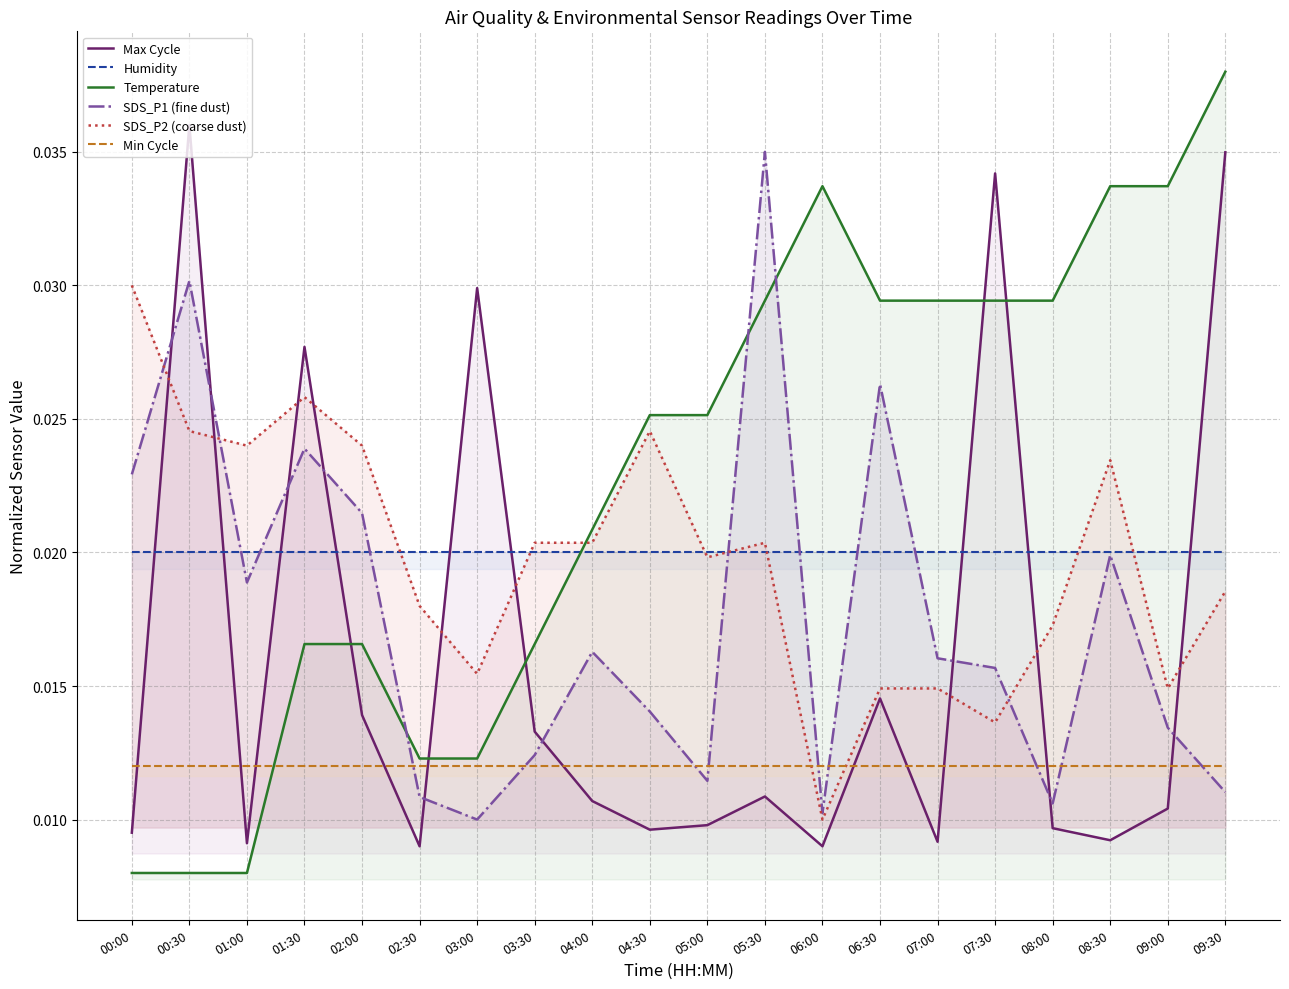

At which category is the sum across all series the highest?

09:30